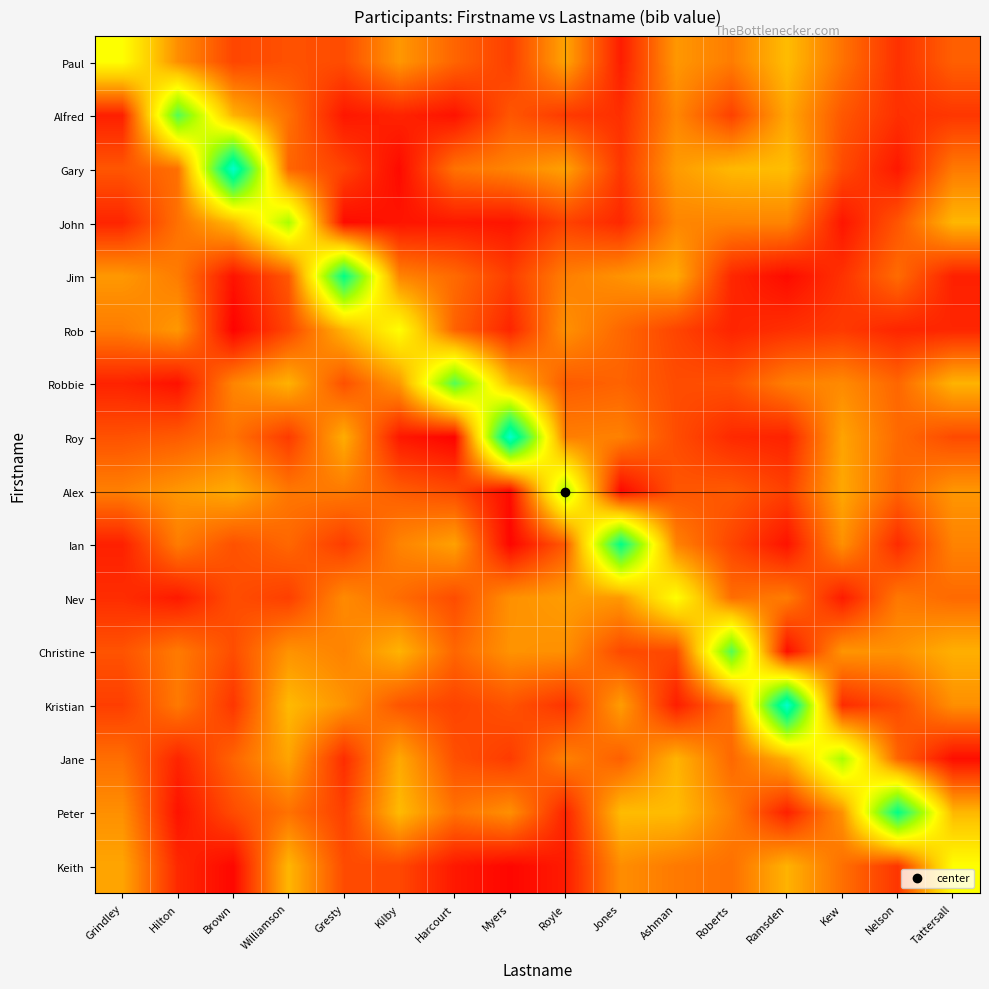

What is the difference between the highest and lowest values at Nelson?

0.8